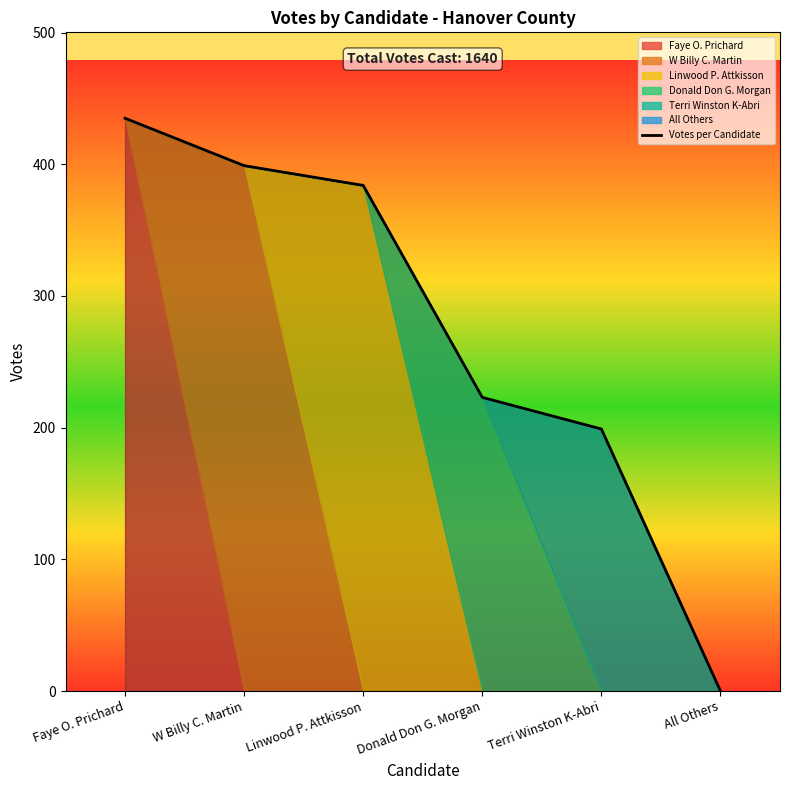

What is the sum of all values?

1640